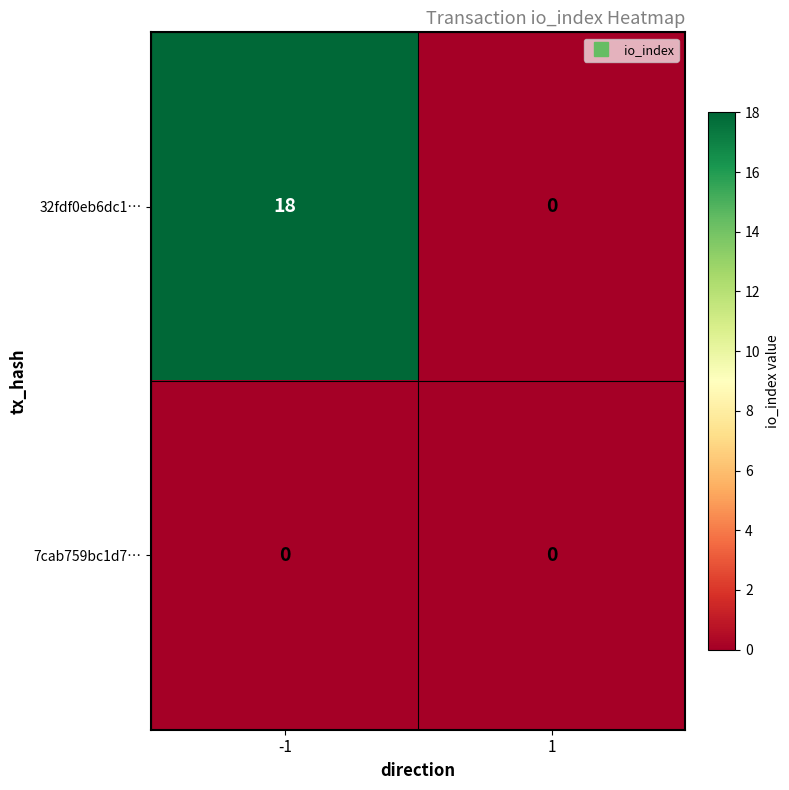

List the series in order of their peak value, lowest first.

7cab759bc1d7…, 32fdf0eb6dc1…